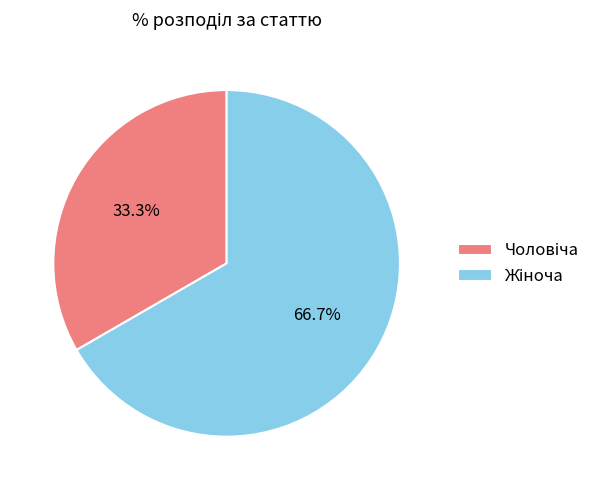

Count the number of slices in the pie.

2